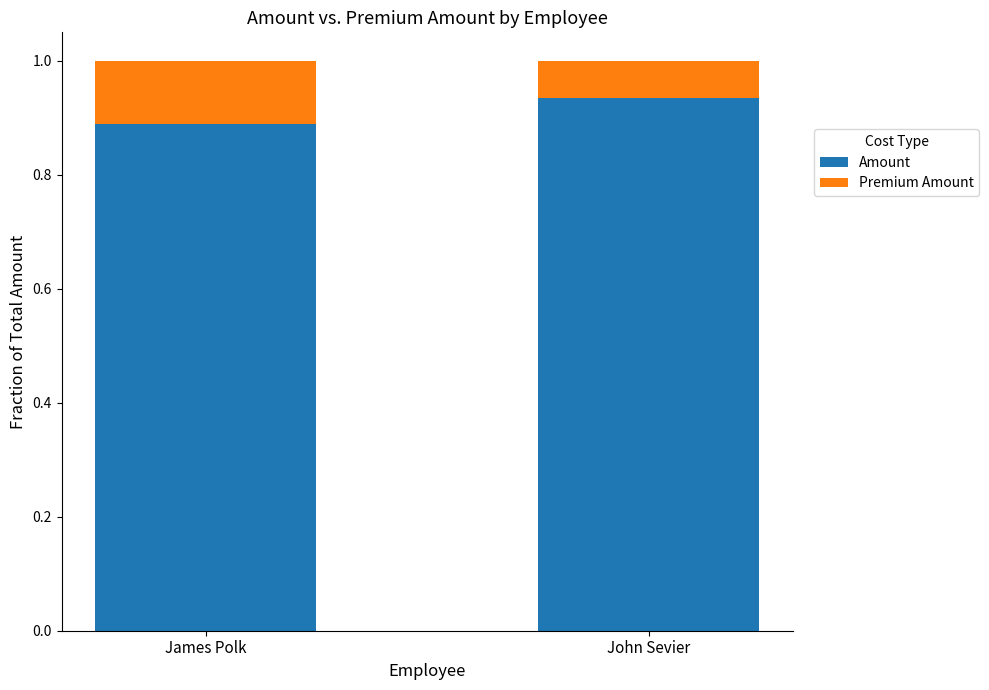

List the labels in order of Amount value, smallest first.

James Polk, John Sevier